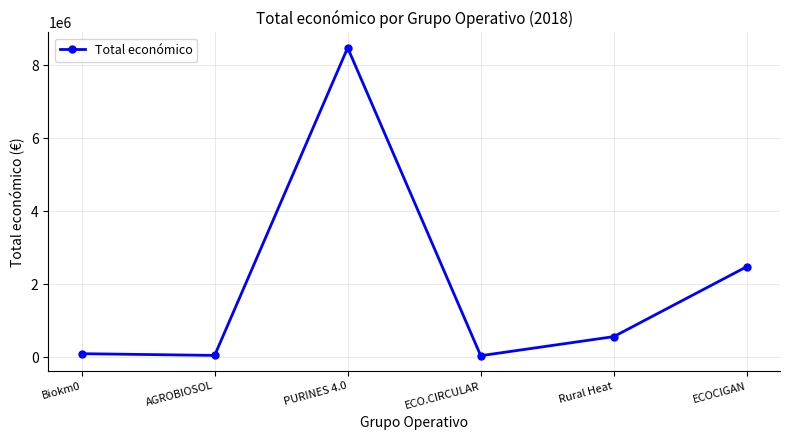

What is the sum of the values at ECOCIGAN and Rural Heat?

3049549